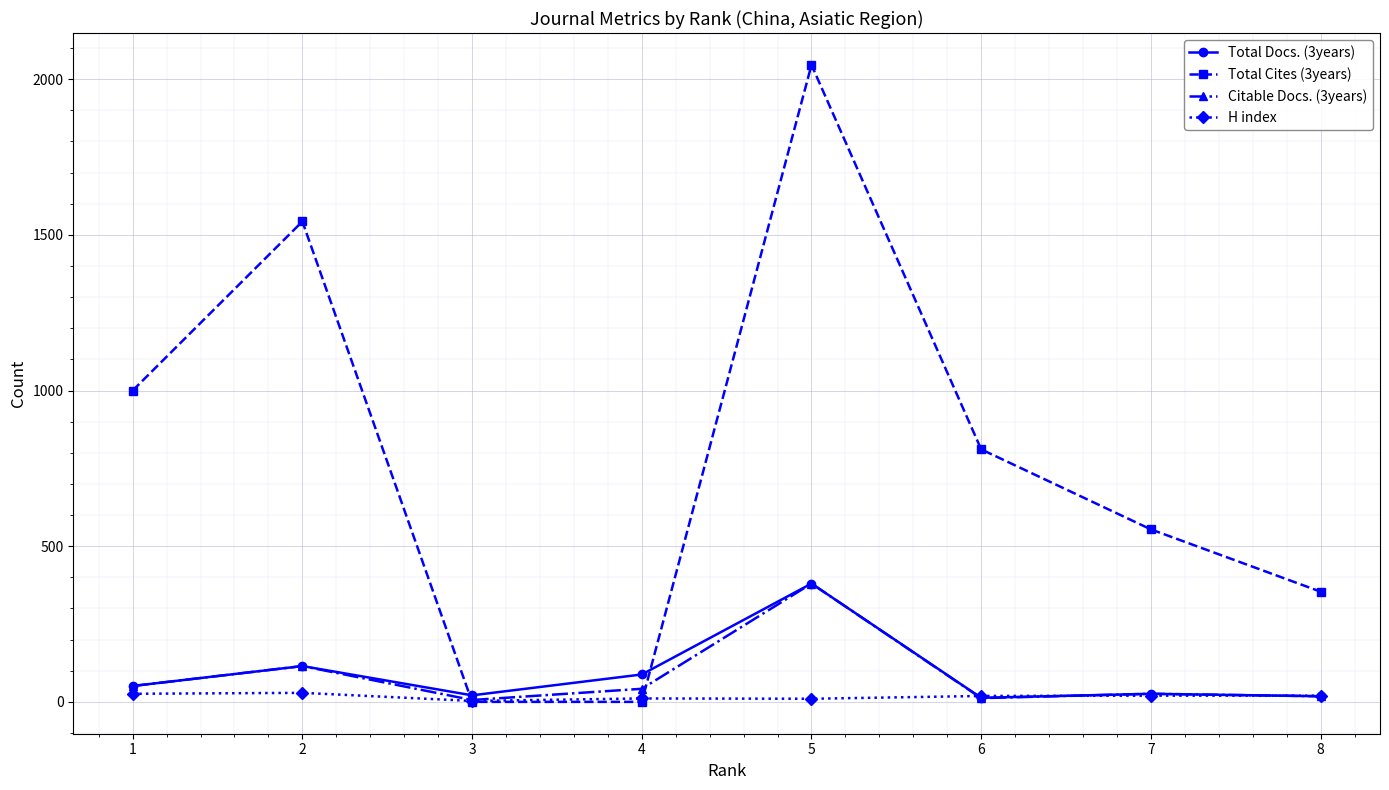

The value of Total Cites (3years) at 6 is 811. True or false?

True